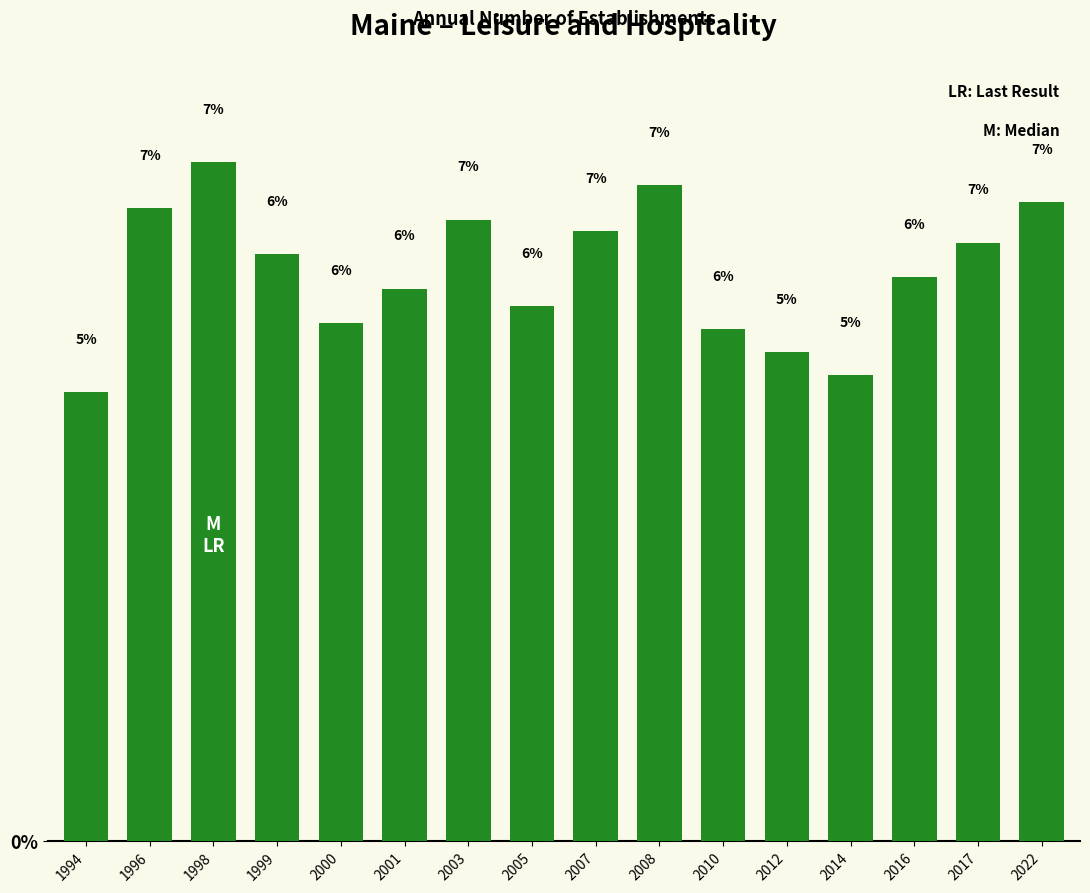

What is the value of the 6th bar from the left?

6.1